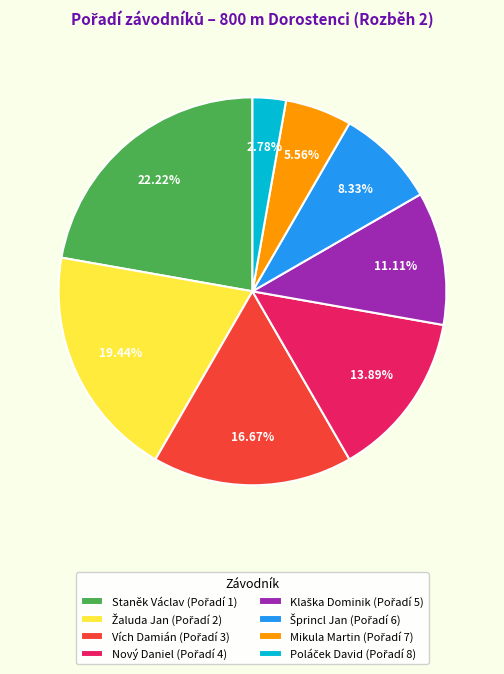

Is there any slice that represents more than half of the pie?

No